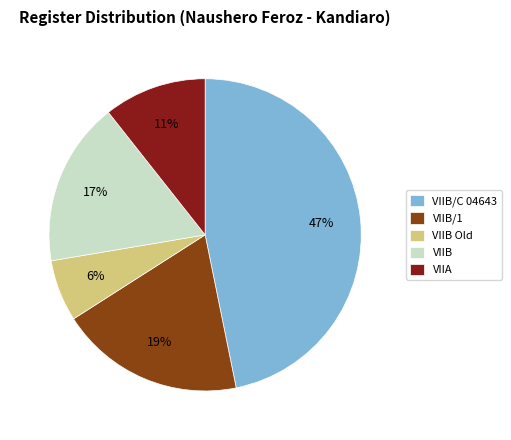

Is there any slice that represents more than half of the pie?

No